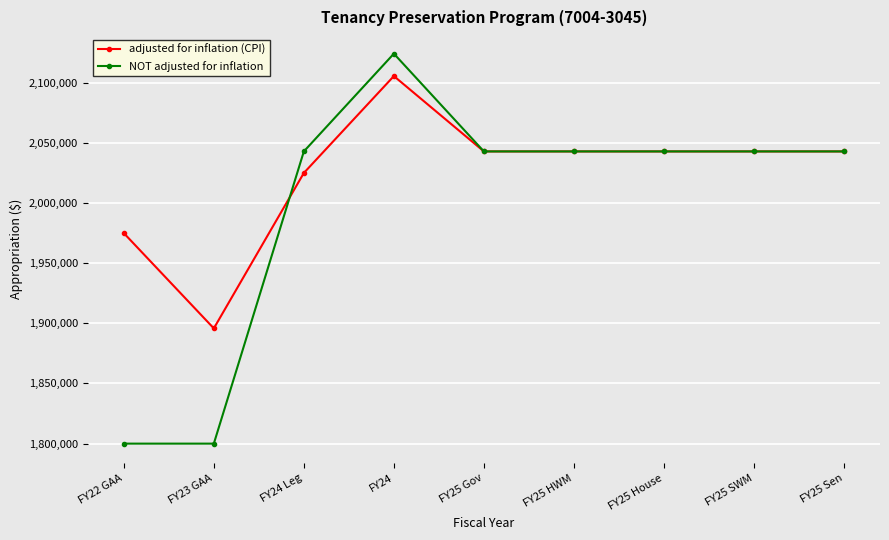

Between which two adjacent categories do adjusted for inflation (CPI) and NOT adjusted for inflation first intersect?

FY23 GAA and FY24 Leg